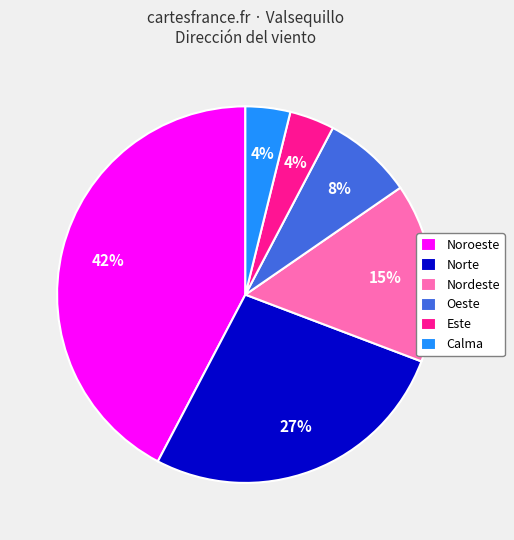

To the nearest percent, what portion does Norte represent?

27%